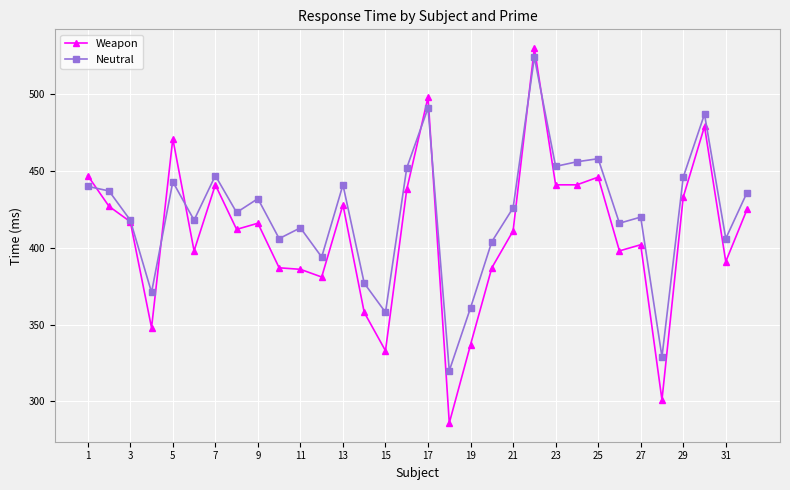

Does the chart display data point markers on the line(s)?

Yes